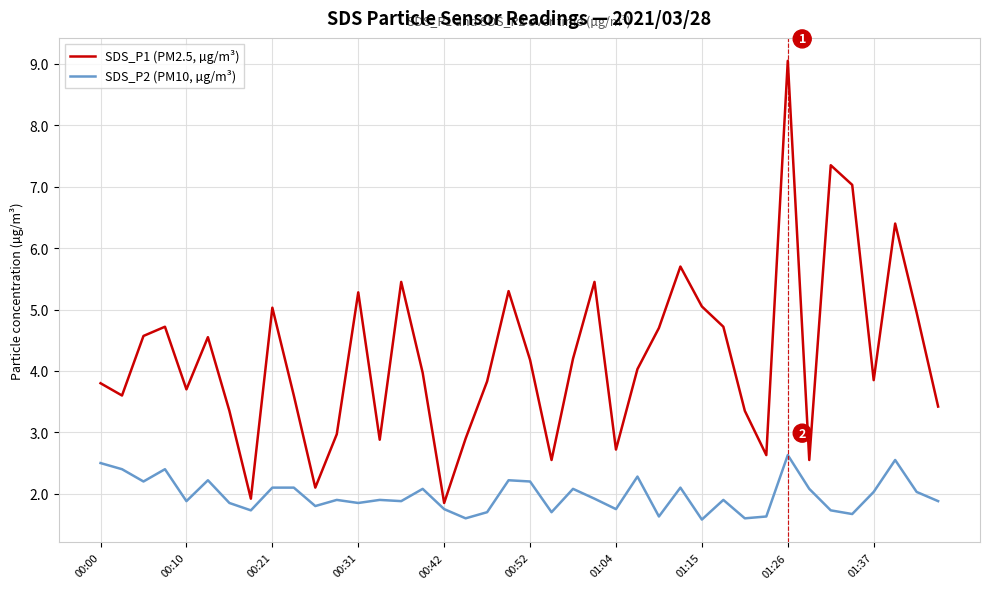

Rank the series by their average value, from lowest to highest.

SDS_P2 (PM10, µg/m³), SDS_P1 (PM2.5, µg/m³)